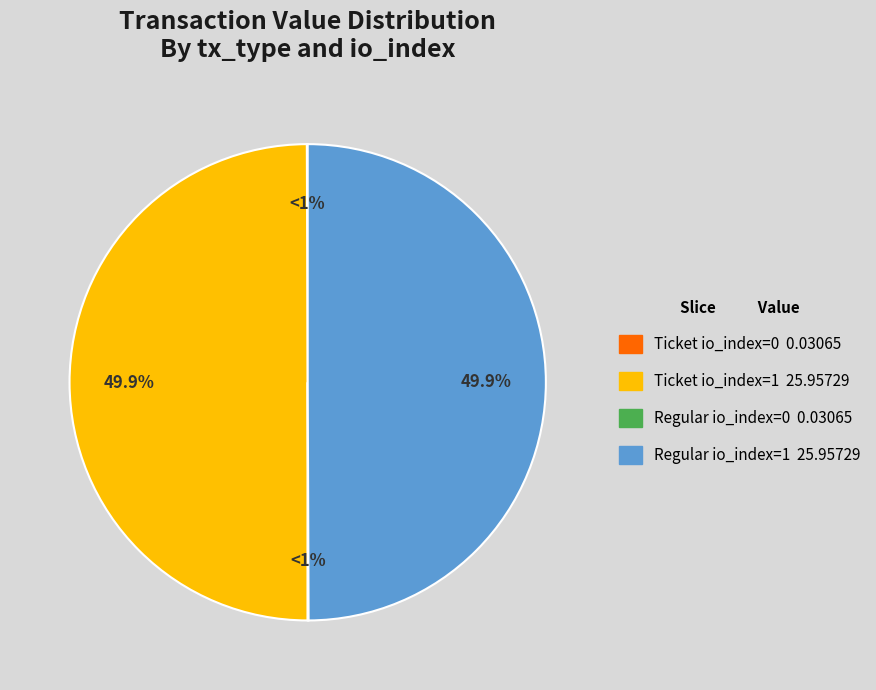

What is the largest slice in the pie chart?

Ticket io_index=1